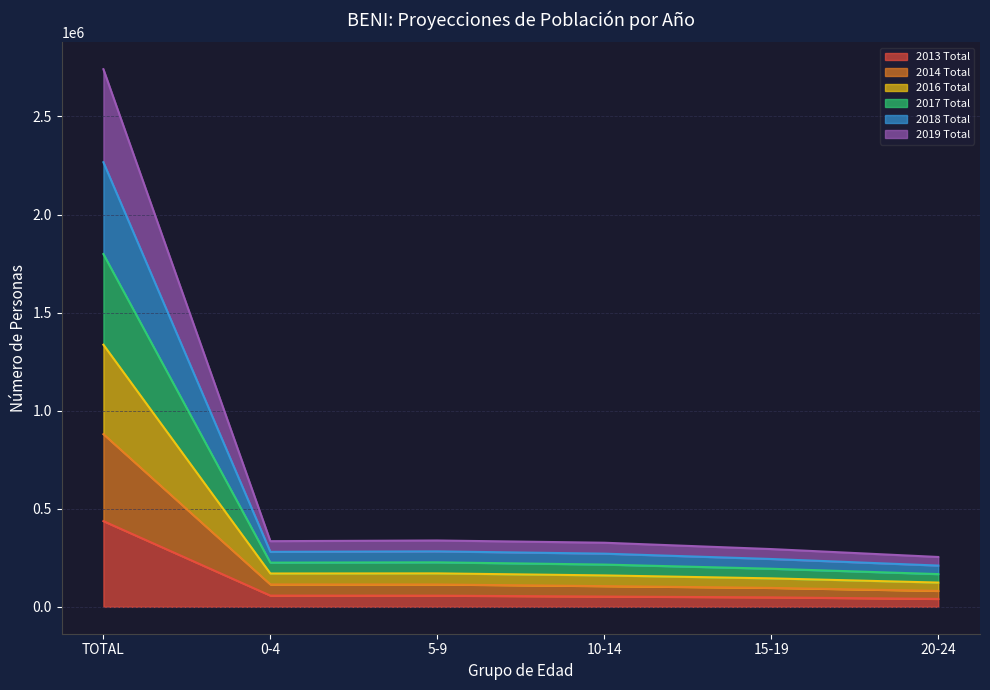

Rank the series by their average value, from highest to lowest.

2016 Total, 2017 Total, 2018 Total, 2014 Total, 2019 Total, 2013 Total